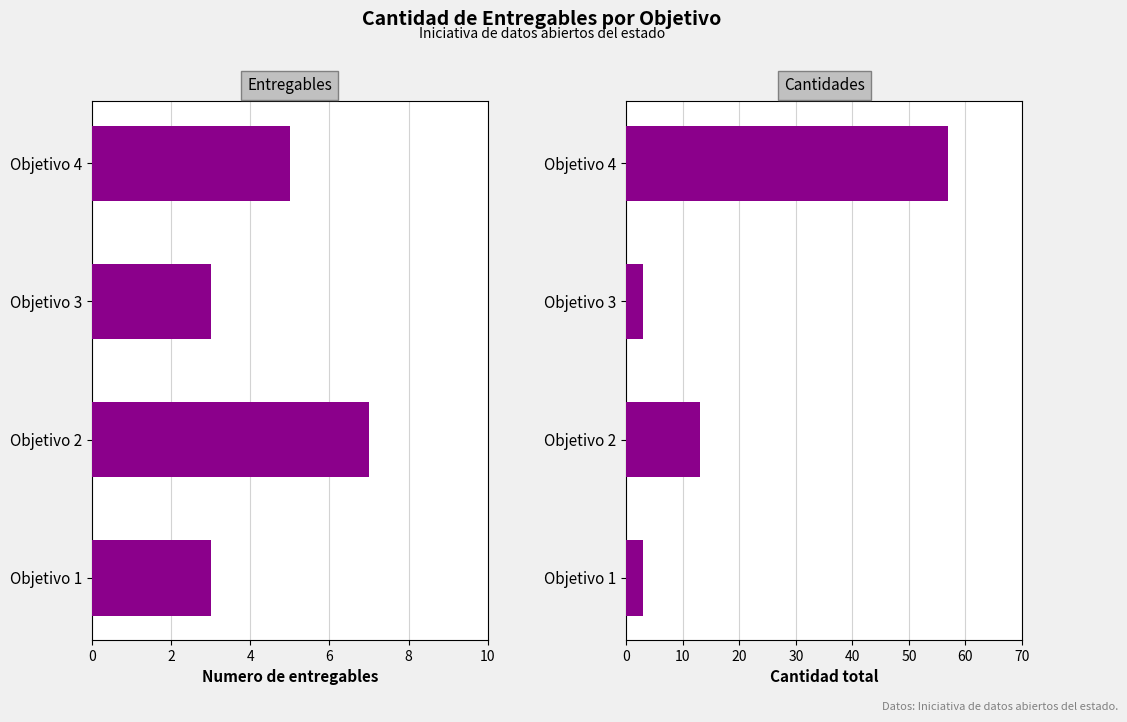

What is the value of the Numero de entregables bar at the 4th from the left?

5